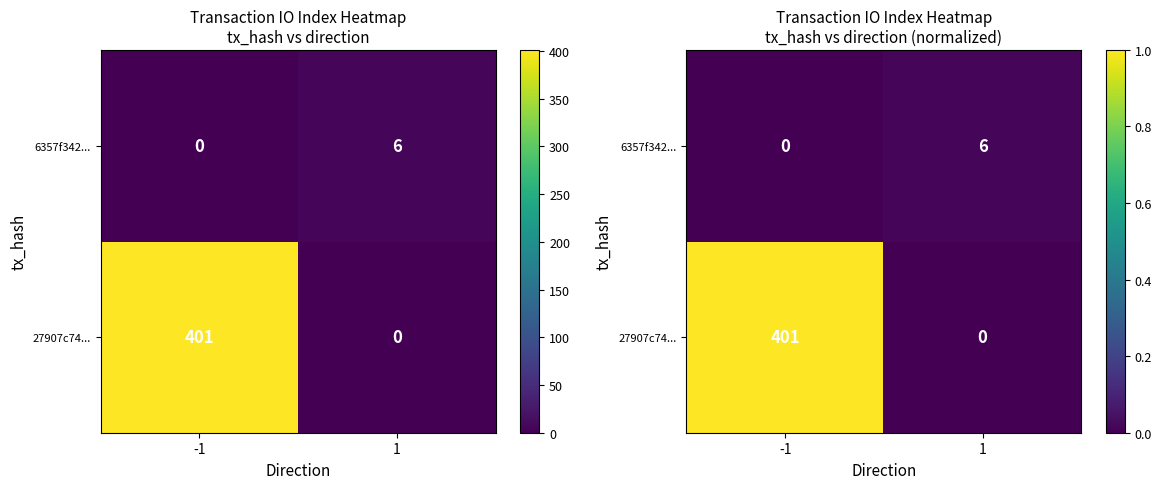

Is the value of 27907c74... at 1 greater than the value of 6357f342... at -1?

No